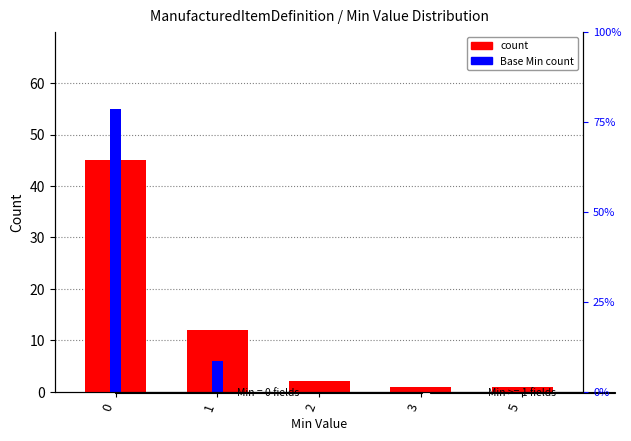

What is the difference between the maximum and minimum values in the Base Min count series?

55